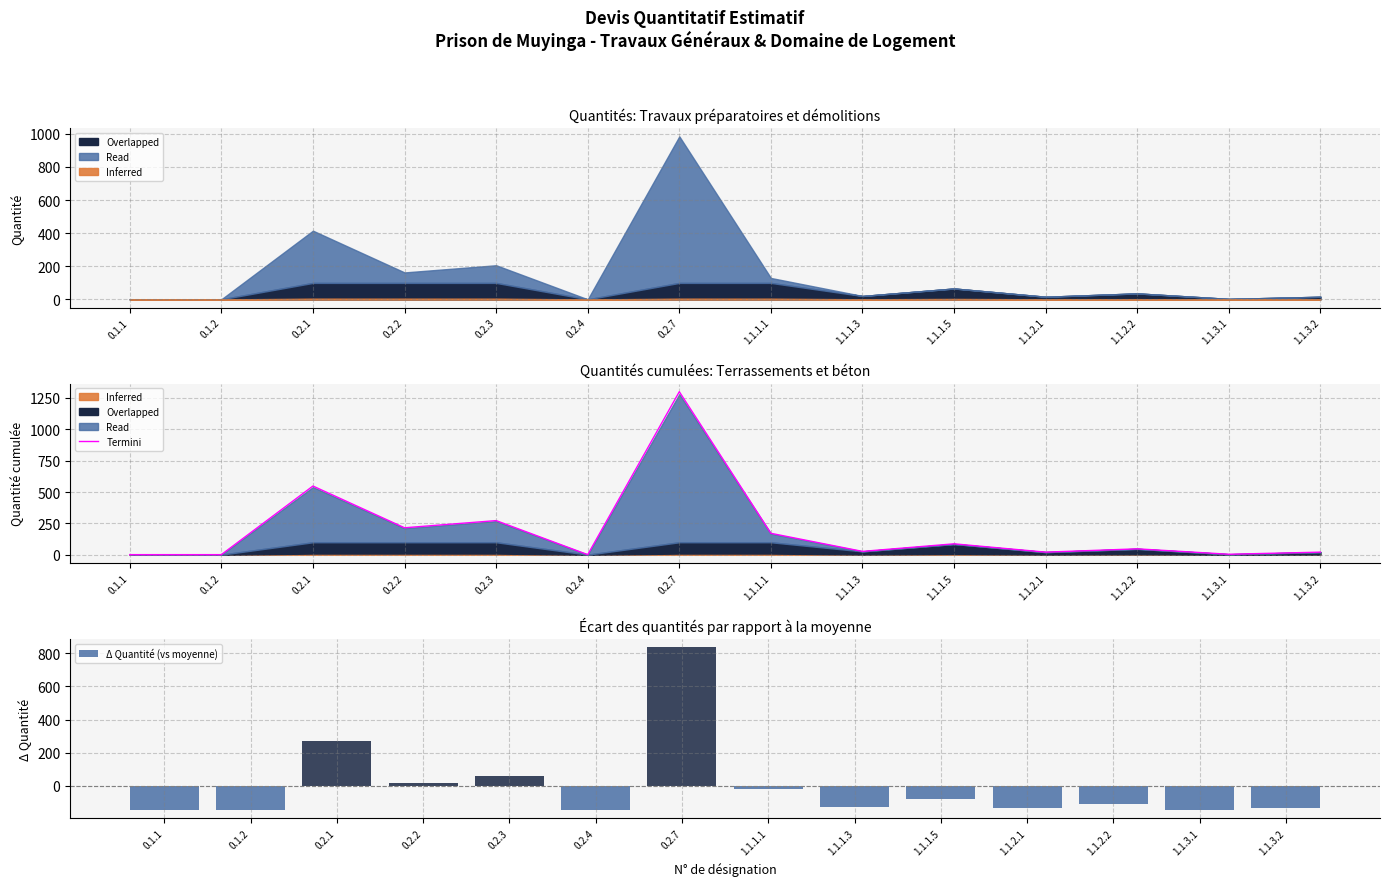

Reading left to right, list all the values displayed in this chart.

Termini: 1.3	1.3	548.2	215.4	272.6	1.3	1300.0	171.3	27.3	87.5	21.3	47.5	4.4	21.3
Δ Quantité (vs moyenne): -146.3	-146.3	267.9	15.9	59.2	-146.3	837.5	-17.6	-126.3	-81.0	-131.0	-110.8	-143.9	-131.0